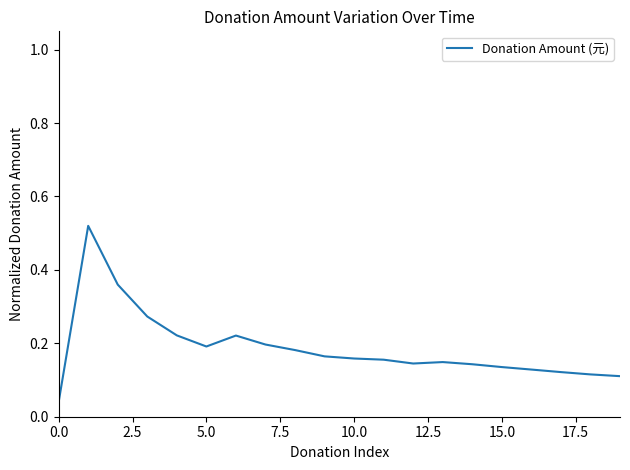

What is the sum of all values?

3.7